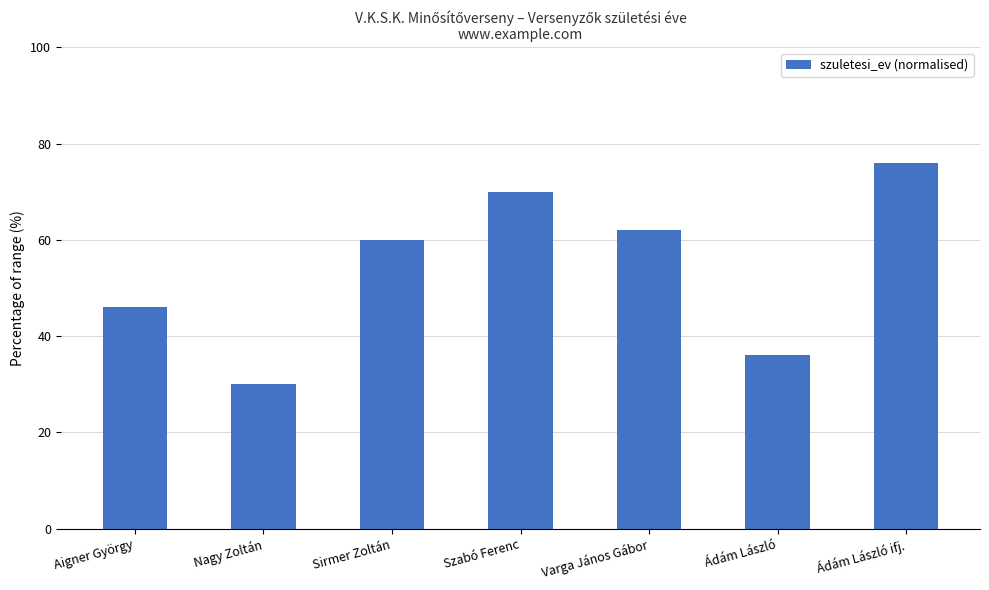

Rank the categories by value from highest to lowest.

Ádám László ifj., Szabó Ferenc, Varga János Gábor, Sirmer Zoltán, Aigner György, Ádám László, Nagy Zoltán